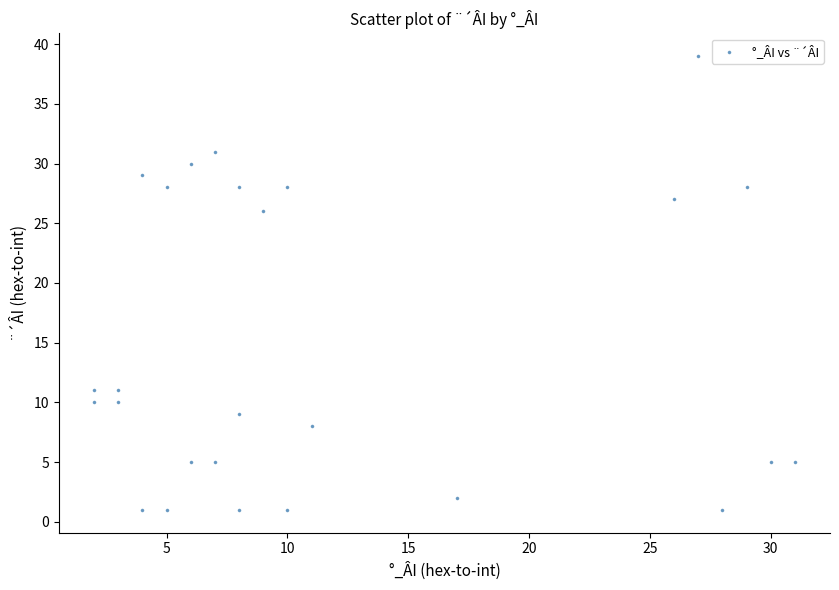

What is the range of X values (max minus min)?

29